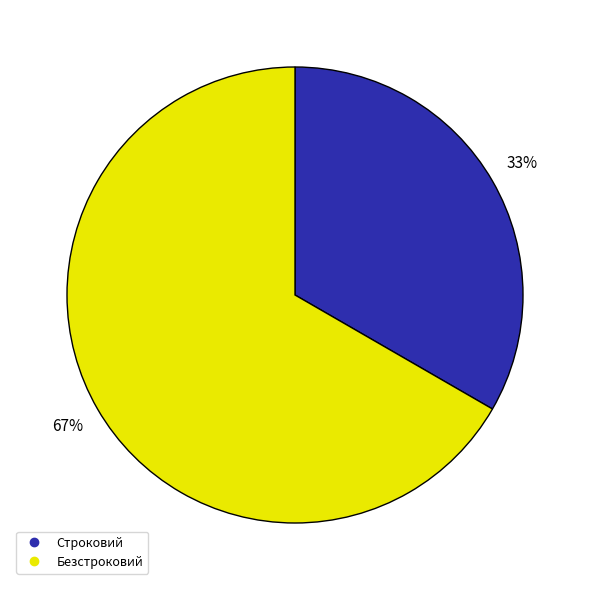

To the nearest percent, what is the average slice percentage?

50%